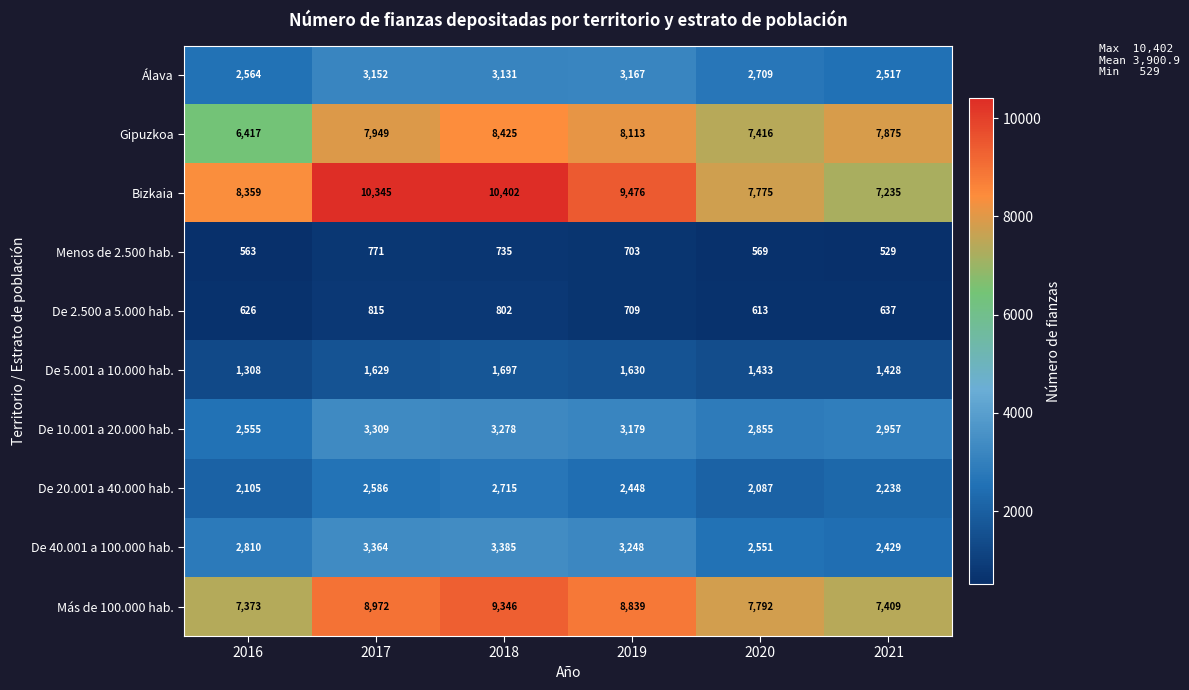

Which label corresponds to the smallest value in the chart?

2021